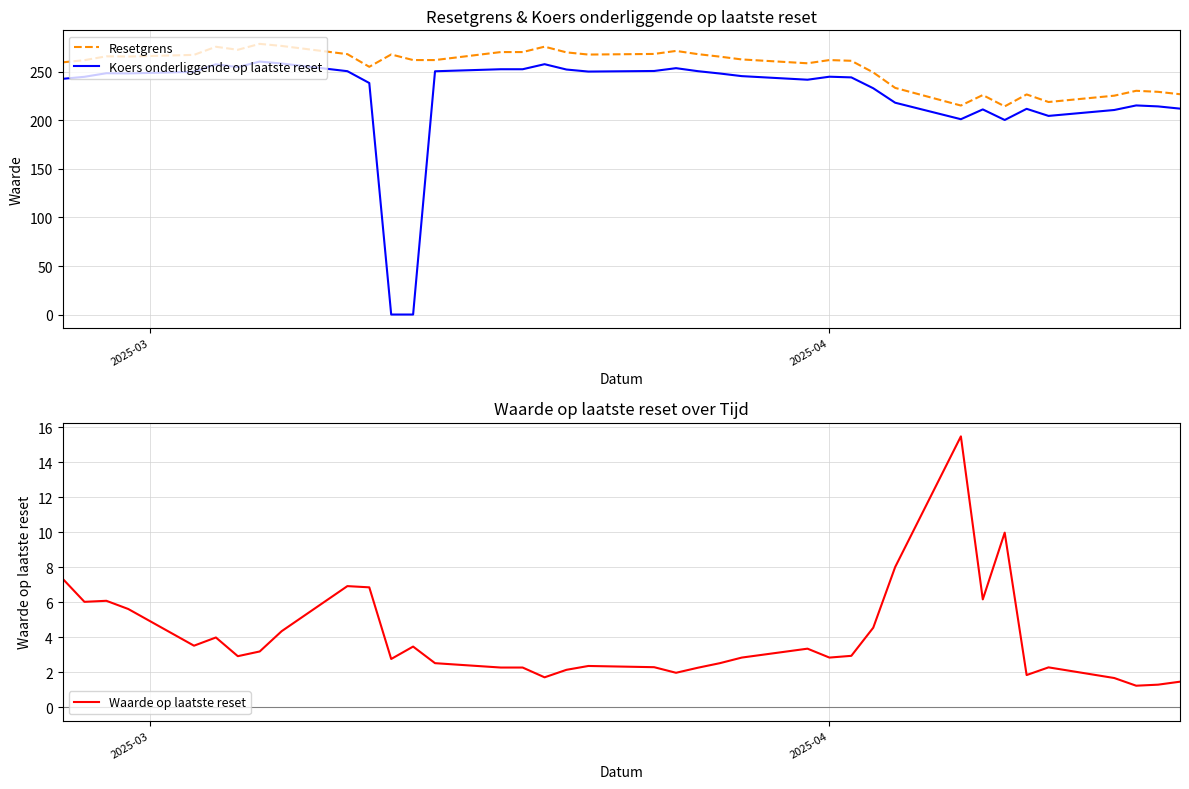

Which series has the largest total across all categories?

Resetgrens